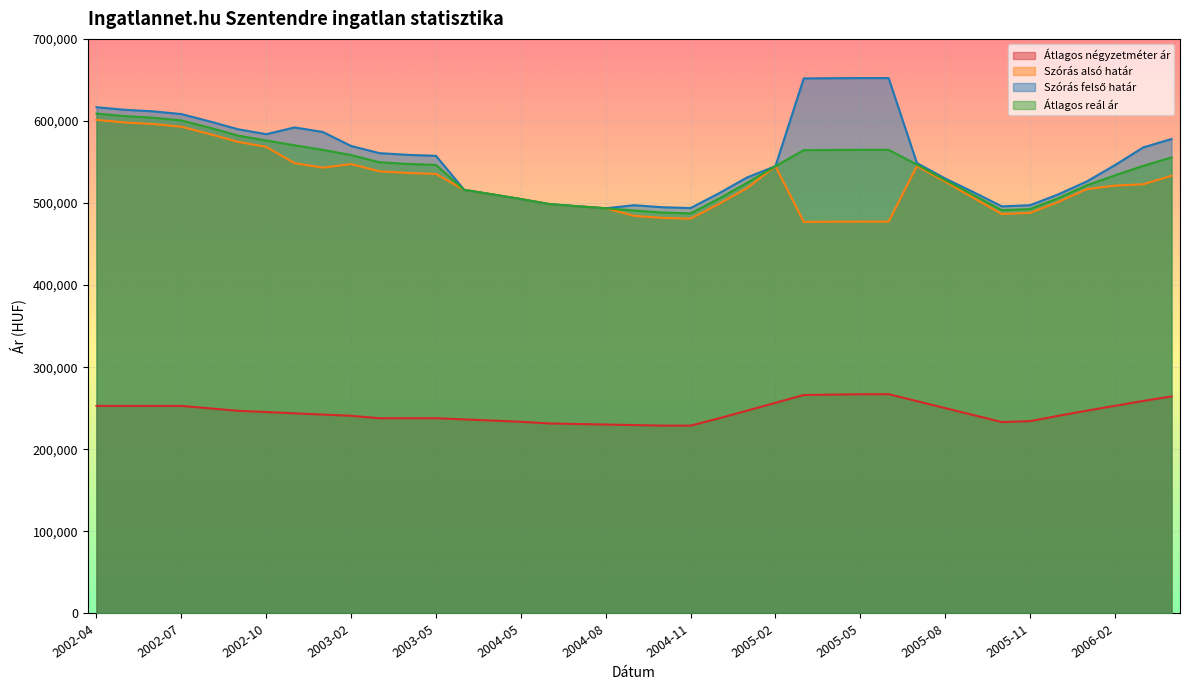

What position from the right is 2004-04?

25